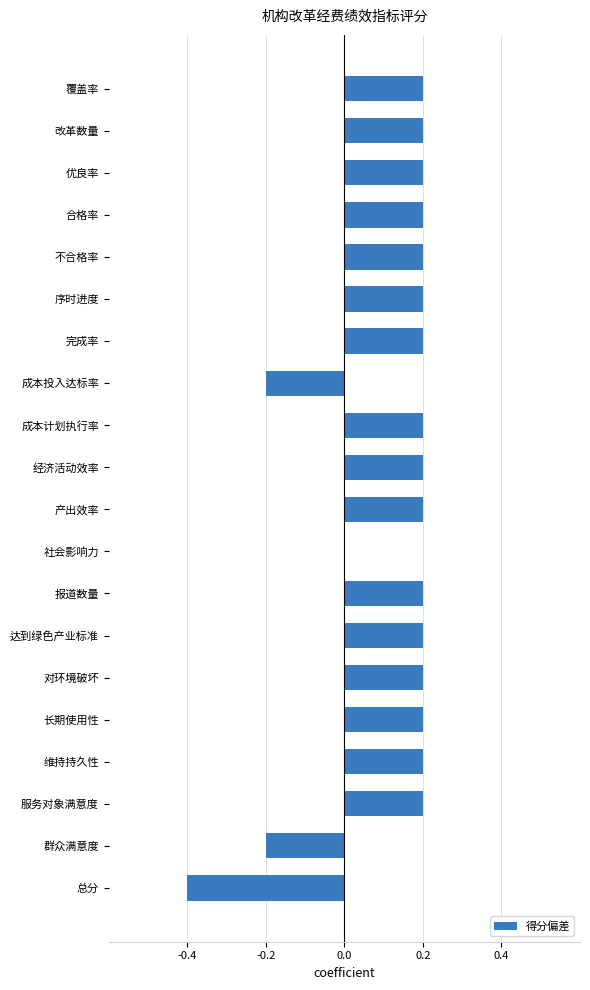

Are the bars horizontal?

Yes